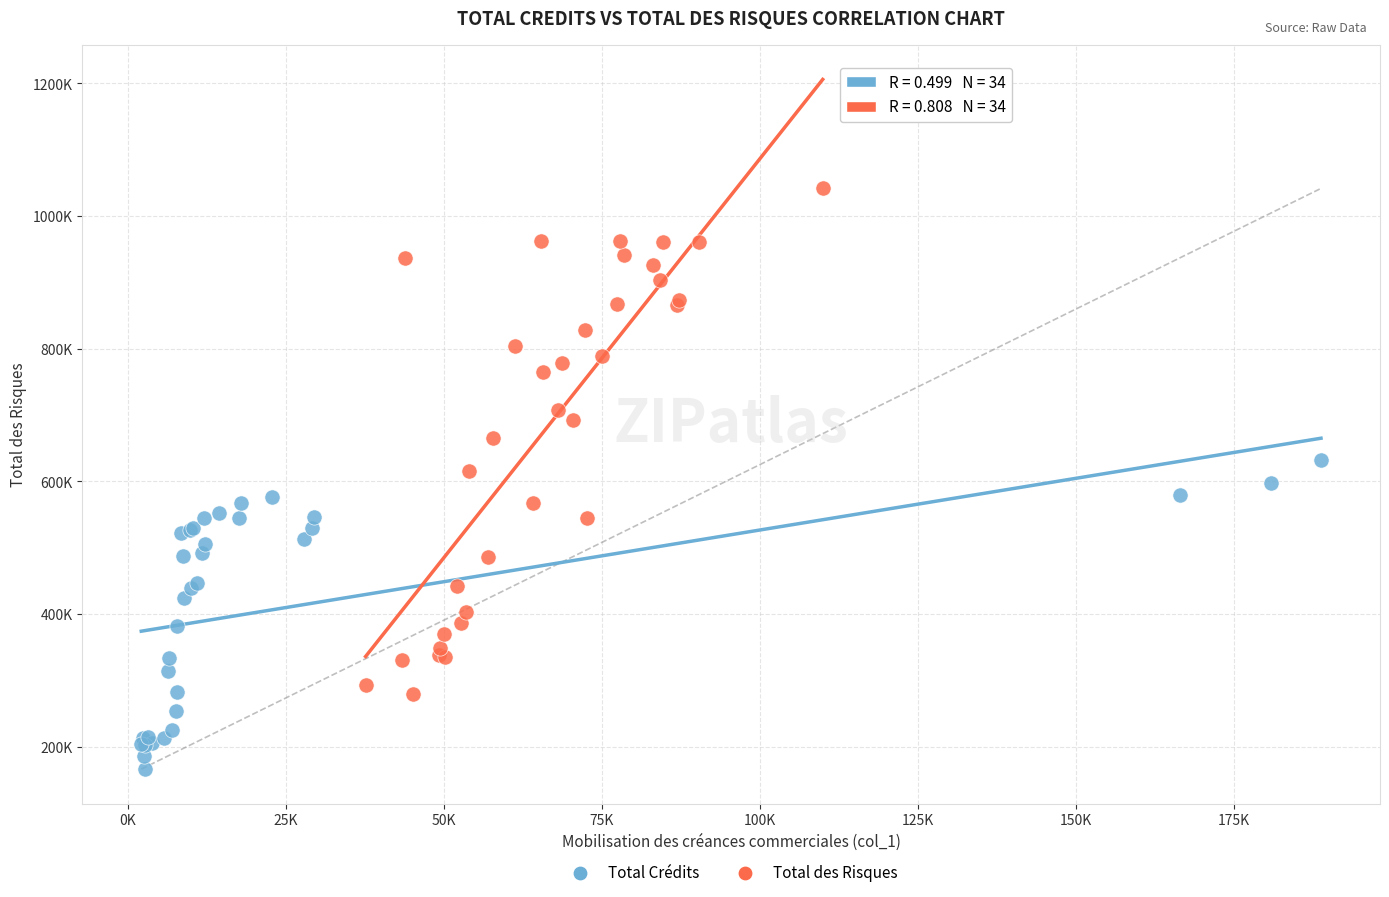

Which series has the largest Y range (max minus min)?

Total des Risques